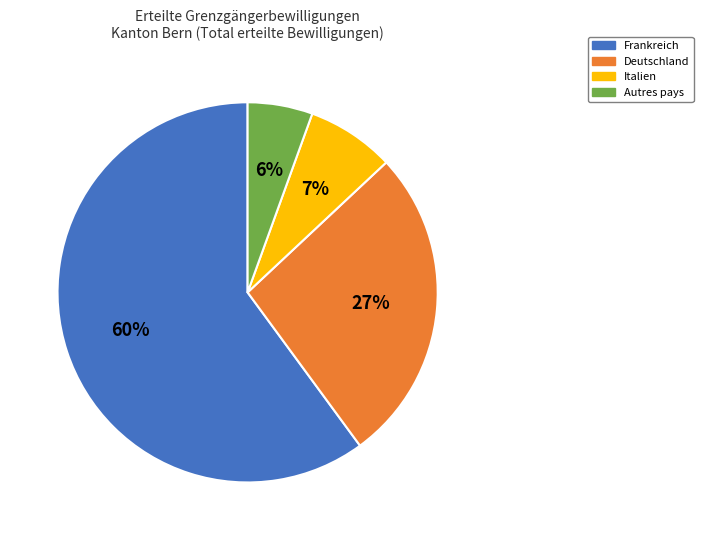

To the nearest percent, what is the average slice percentage?

25%